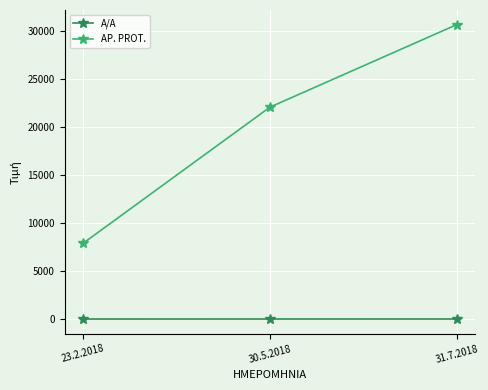

The AP. PROT. series shows 7916 at 23.2.2018. True or false?

True